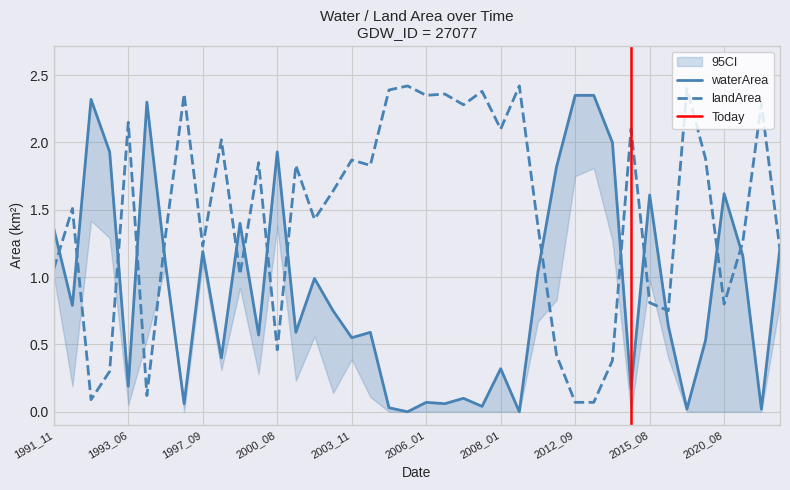

At which label does landArea first exceed 1?

1991_11